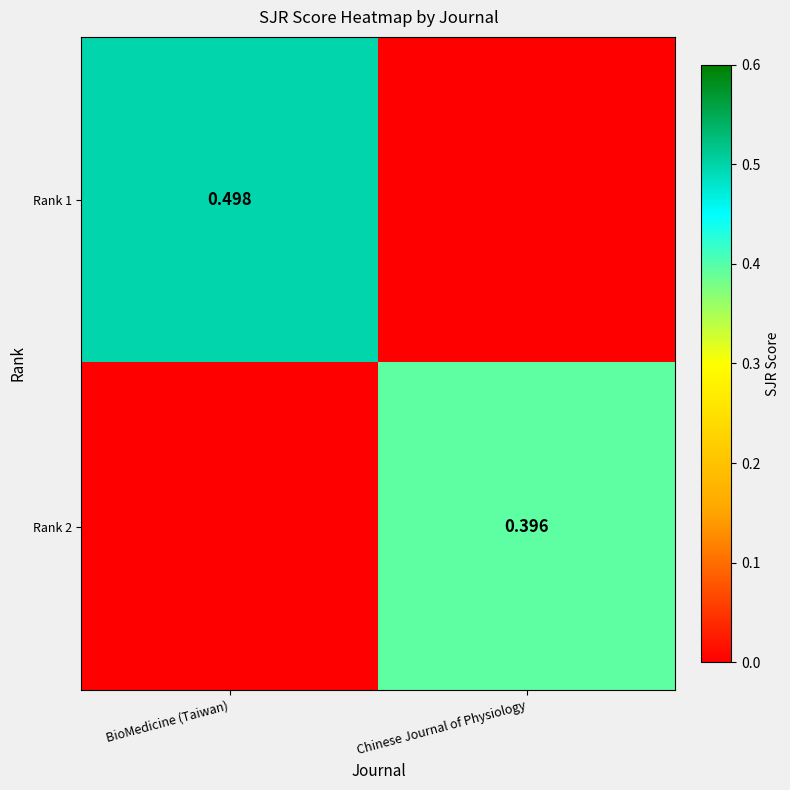

Is the value of Rank 1 at BioMedicine (Taiwan) greater than the value of Rank 2 at Chinese Journal of Physiology?

Yes